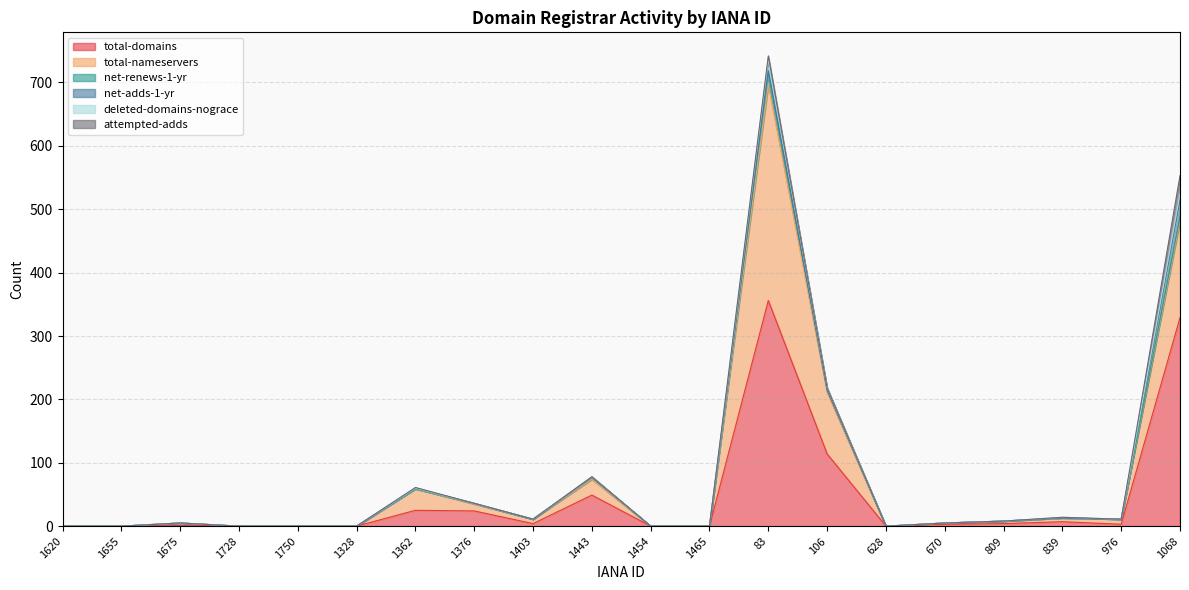

What is the maximum value for total-domains?

356